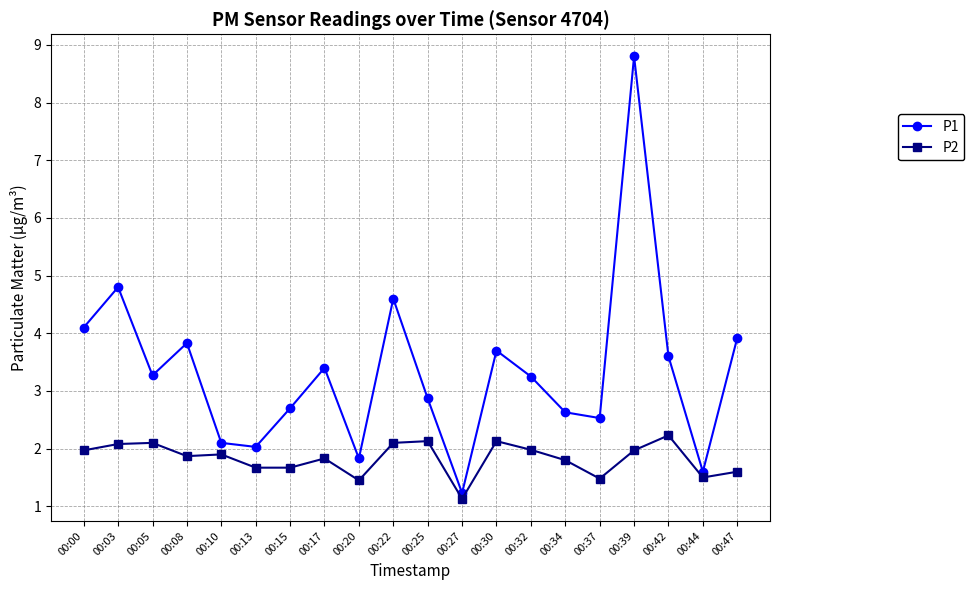

What is the lowest value of the P2 series?

1.1